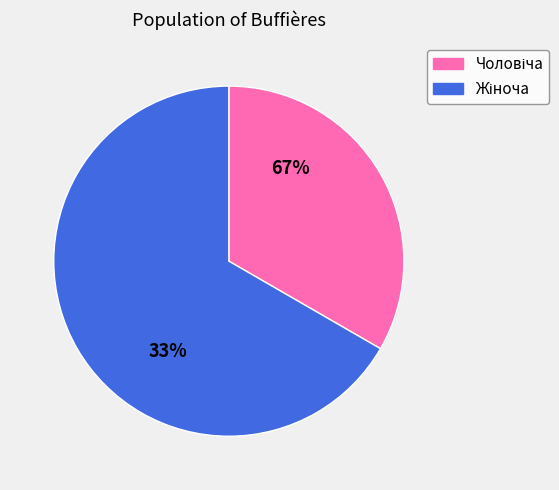

To the nearest percent, what is the difference between the Чоловіча and Жіноча slice percentages?

33%